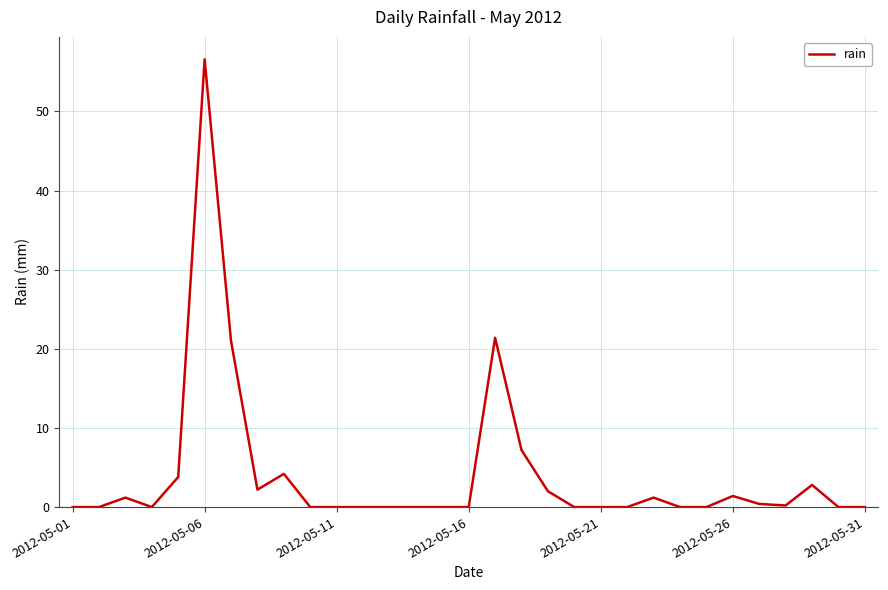

What is the maximum value shown in the chart?

56.6